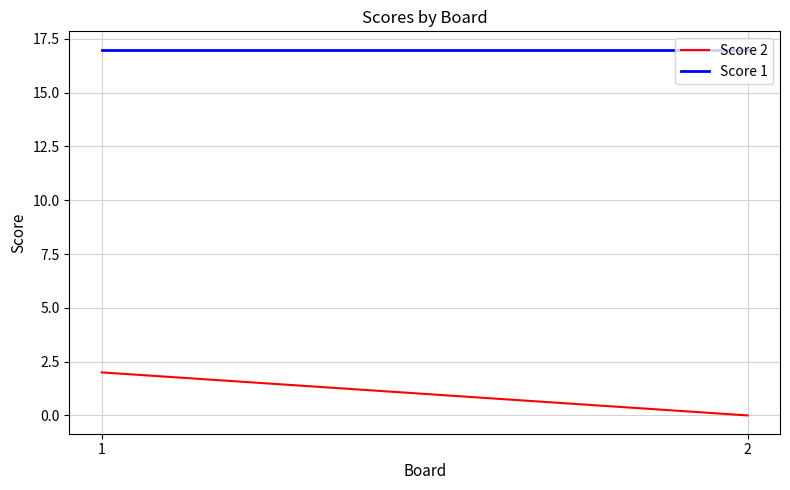

What is the maximum value shown in the chart?

17